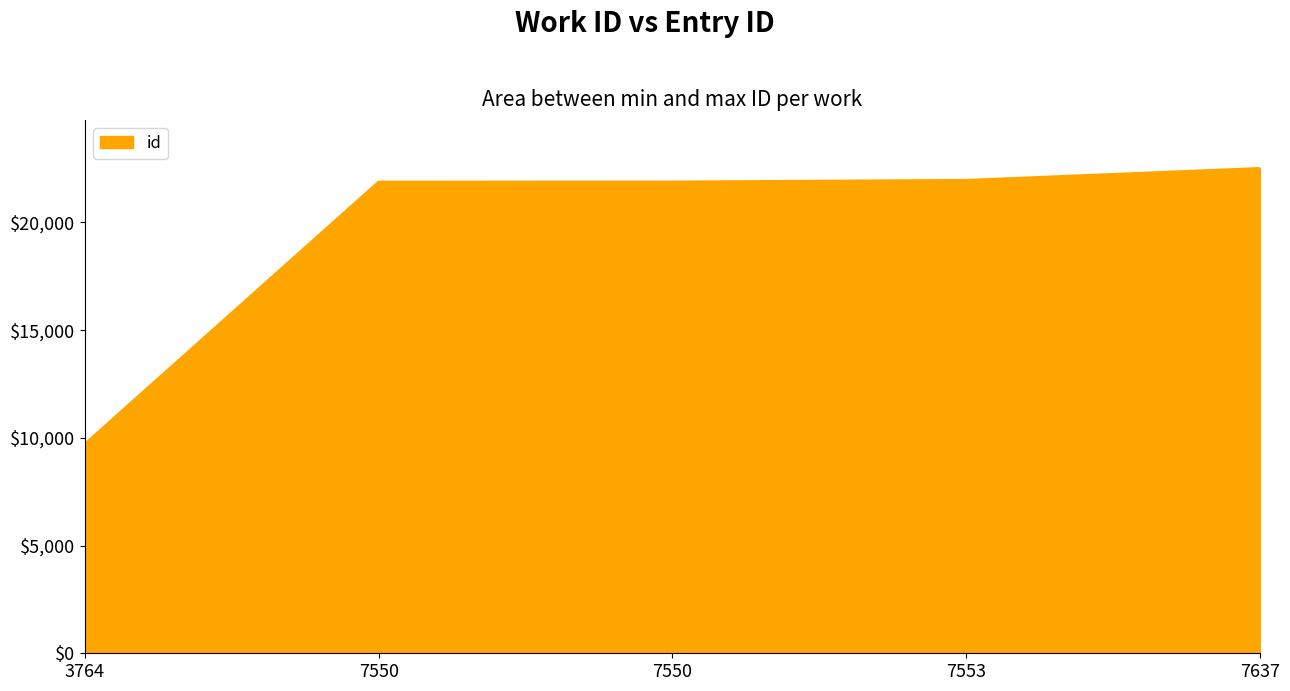

How many categories are shown in the chart?

5